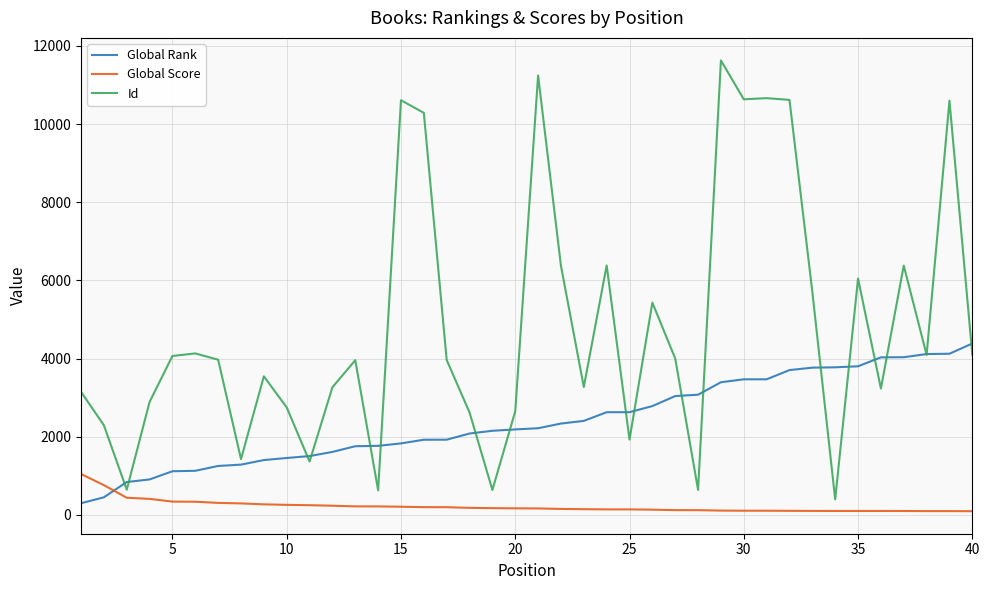

After their last crossing, which series has the higher values: Id or Global Rank?

Global Rank